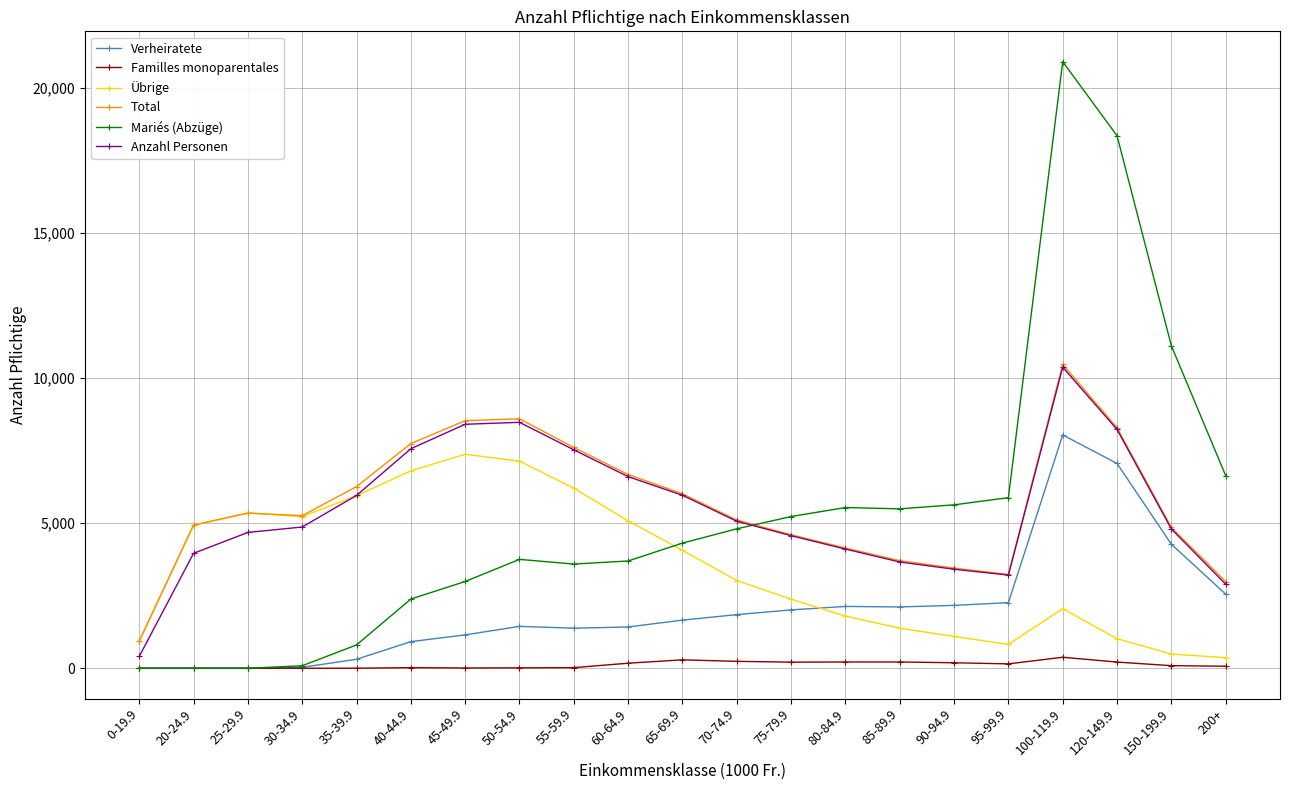

The Verheiratete series shows 5153.4 at 100-119.9. True or false?

False